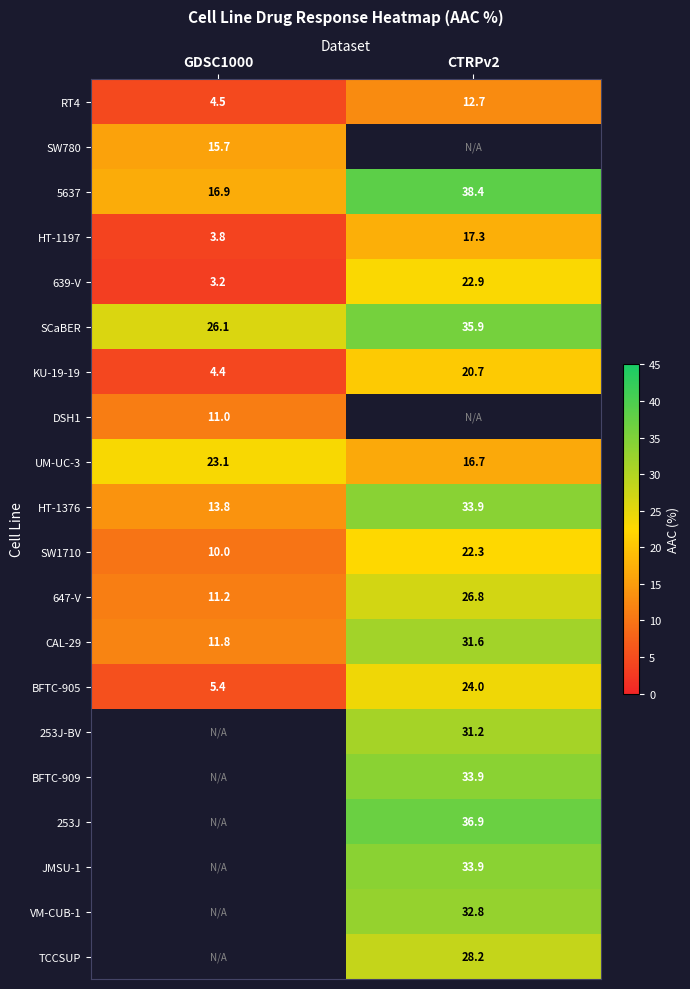

What is the greatest value displayed?

38.4